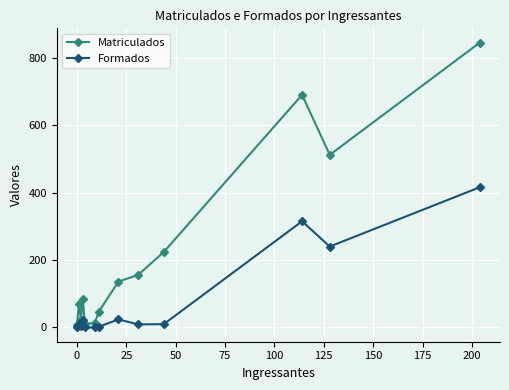

Rank the series by their average value, from lowest to highest.

Formados, Matriculados